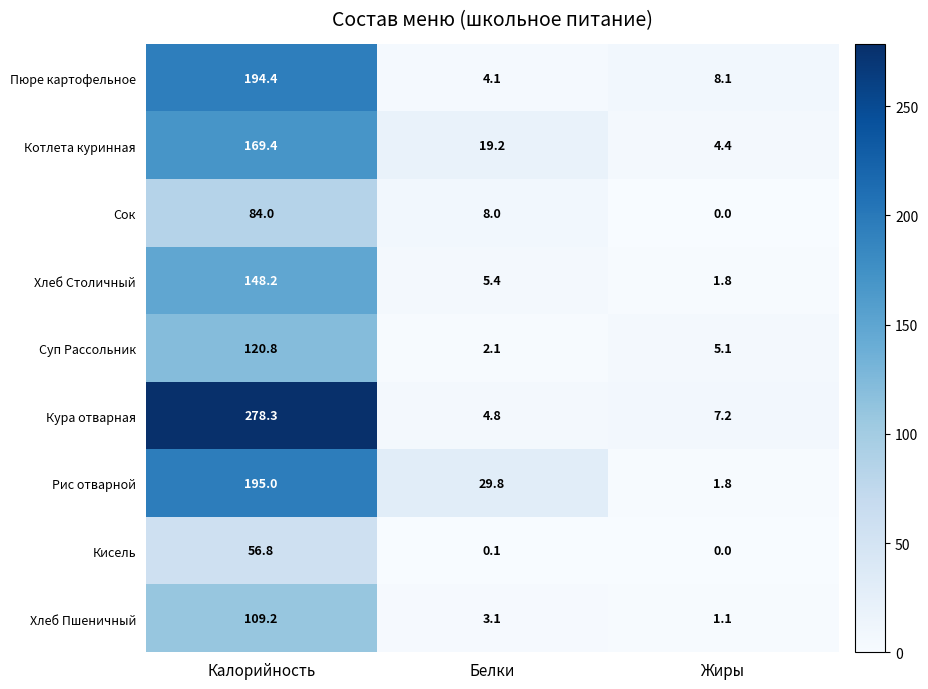

Which series changed the most between Калорийность and Жиры?

Кура отварная